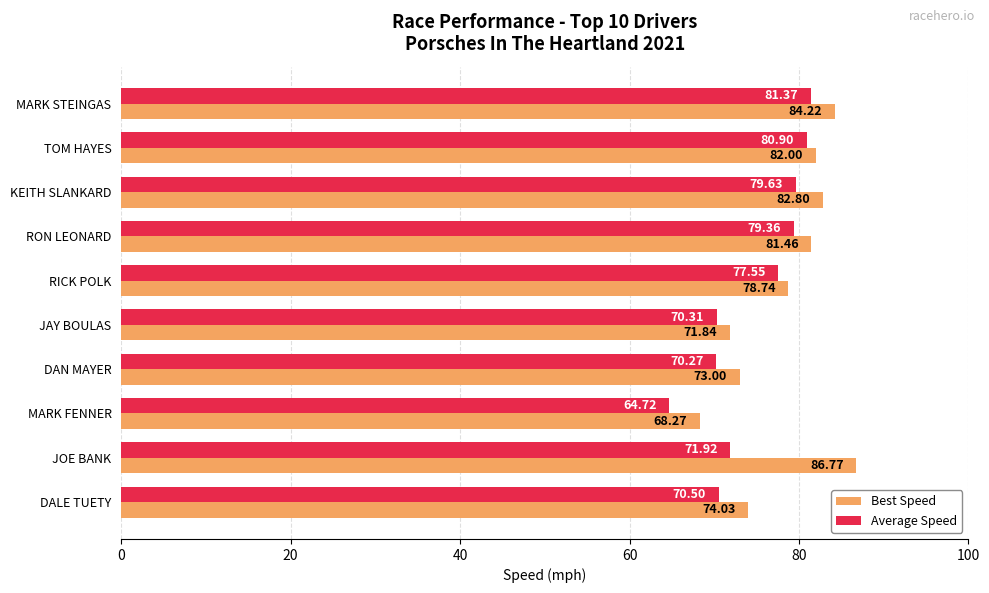

Which category has the highest value in the Best Speed series?

JOE BANK